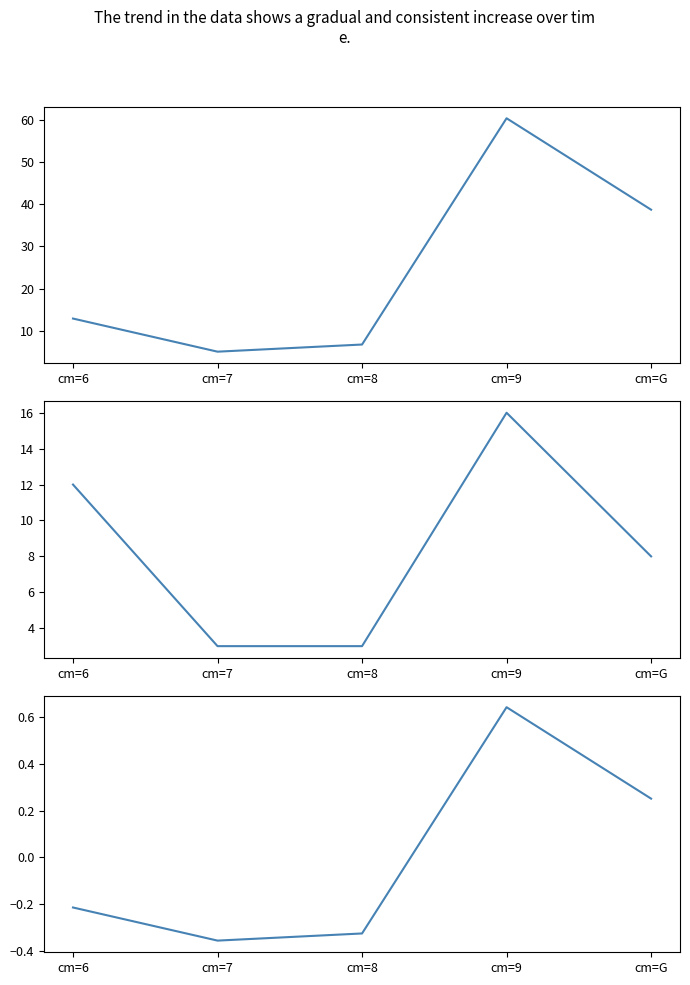

Which series changed the most between cm=6 and cm=7?

produit_nbre